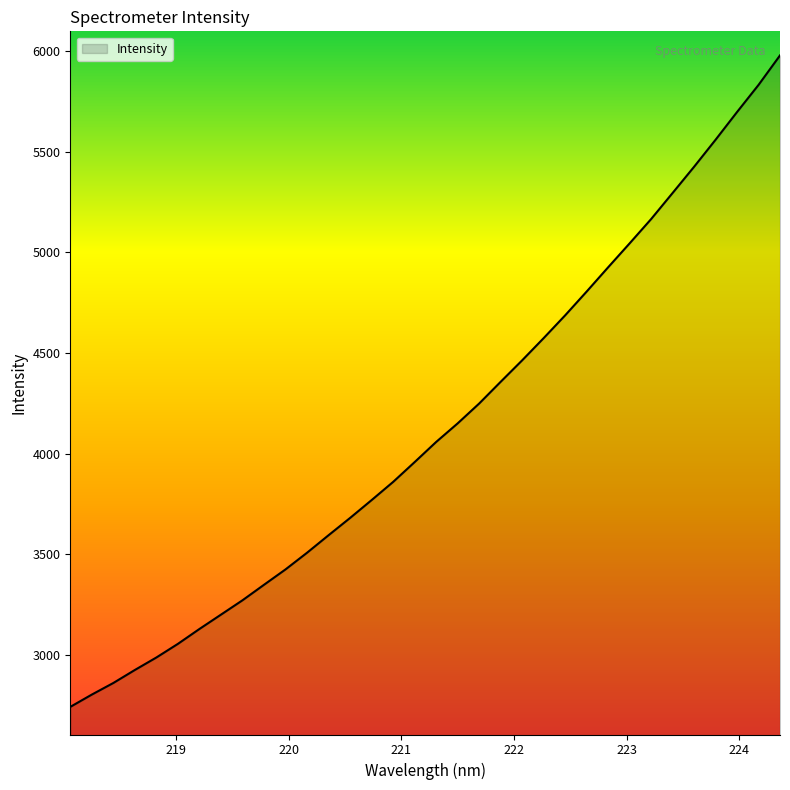

What is the maximum value shown in the chart?

5977.5